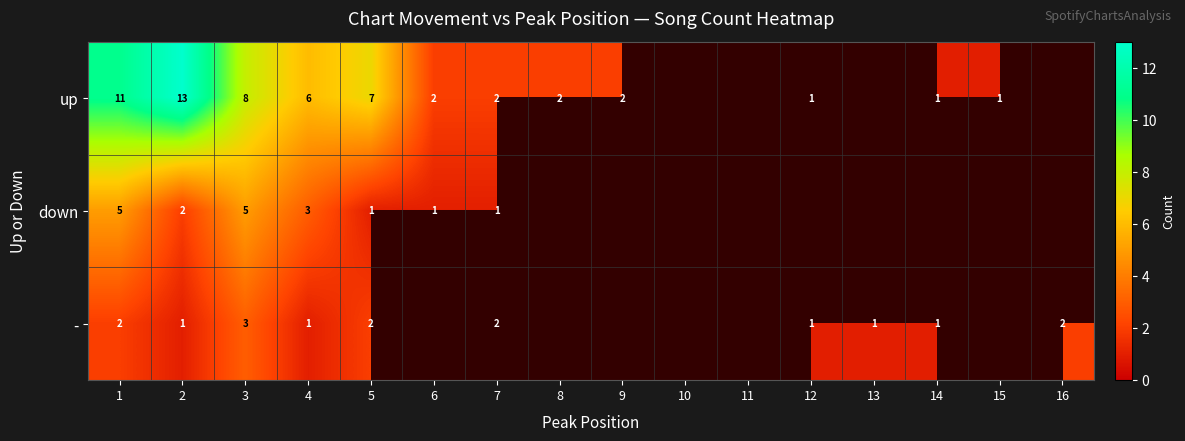

Is it true that up equals 3 at 8?

False